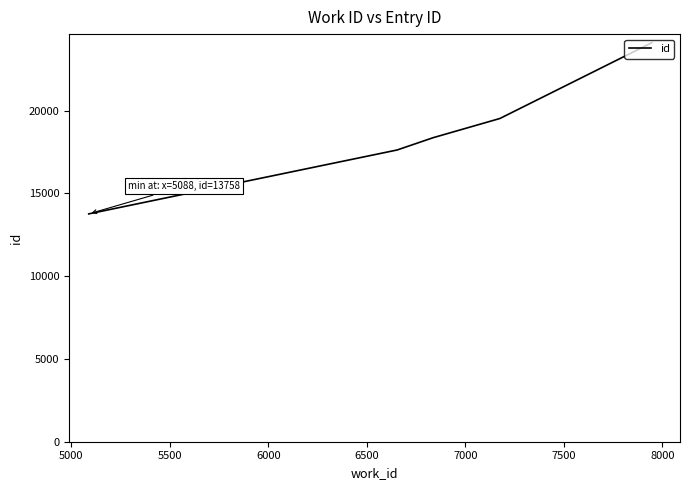

What is the change in value from 6500 to 7500?

+4577